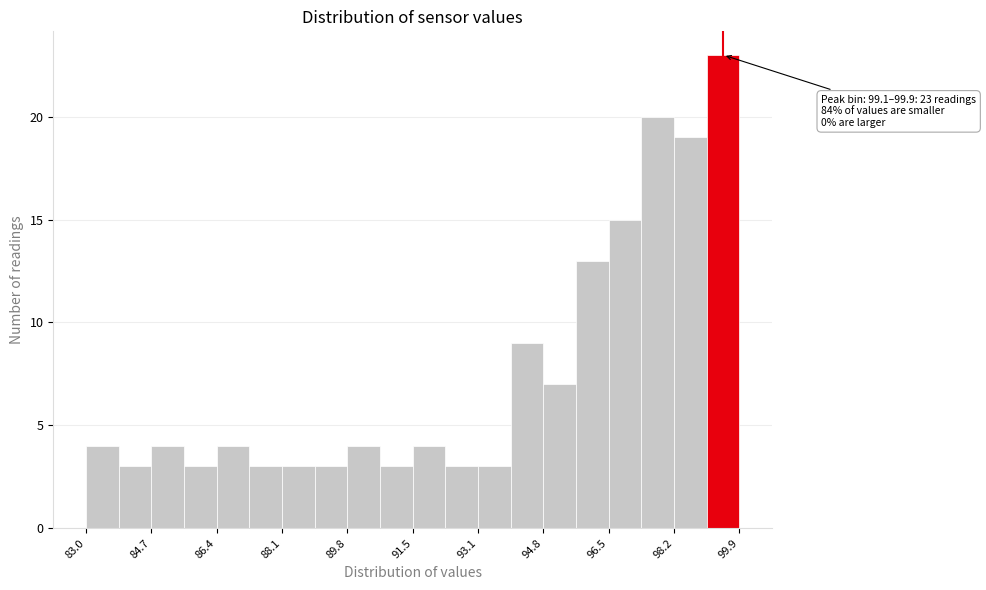

Which range on the x-axis has the tallest bar?

99.0 to 100.0